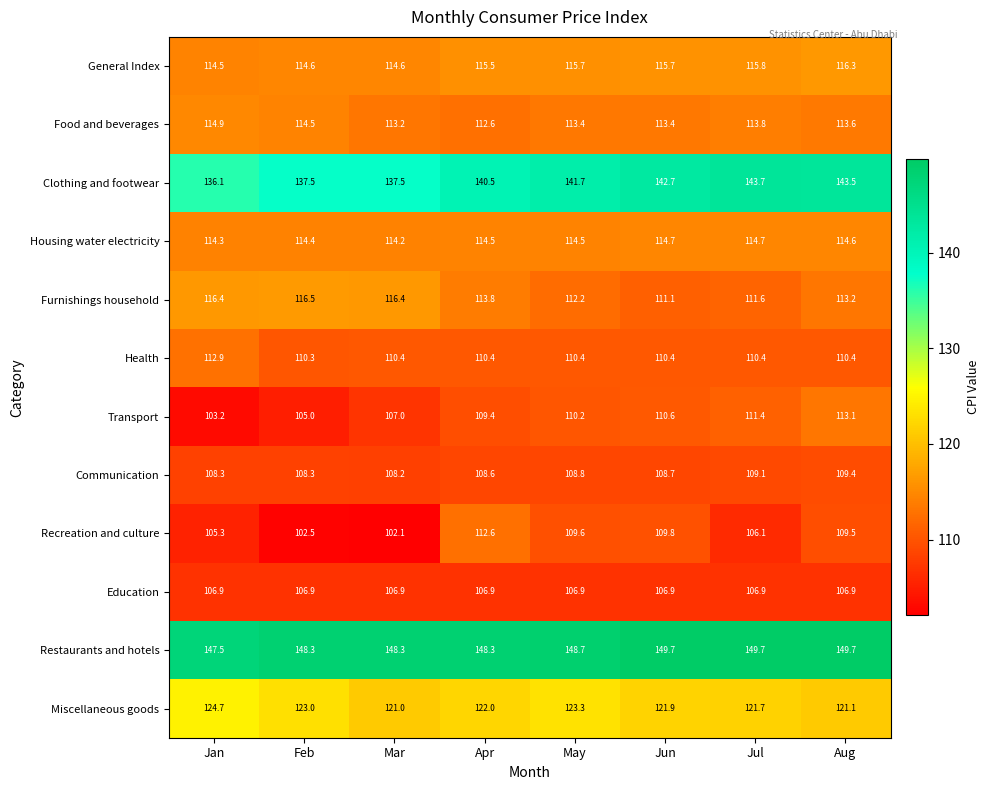

At which category is the sum across all series the highest?

Aug